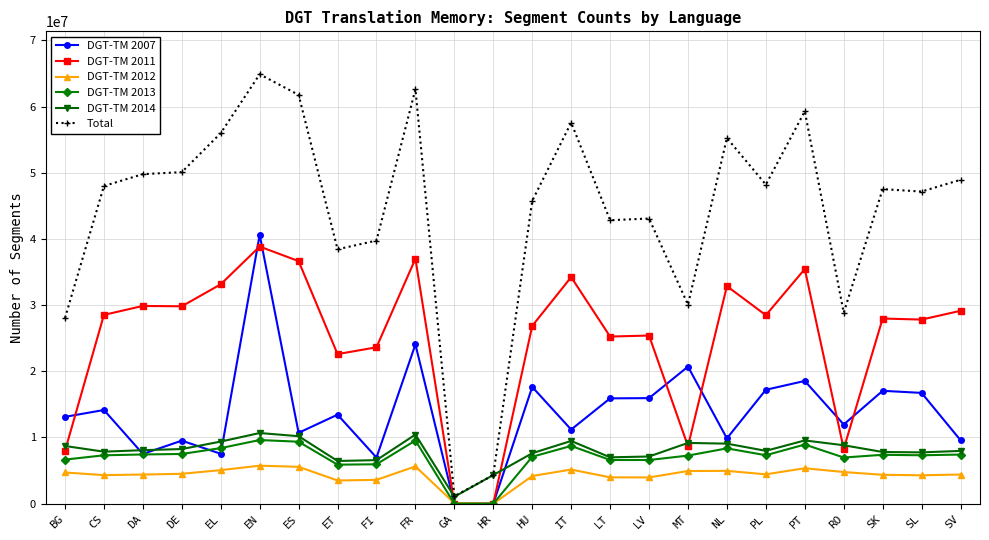

What is the difference between the second highest and second lowest values in the DGT-TM 2007 series?

24063558